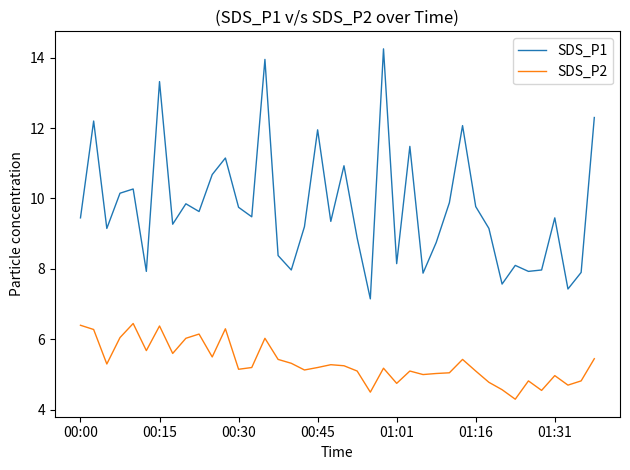

List the series in order of their peak value, lowest first.

SDS_P2, SDS_P1